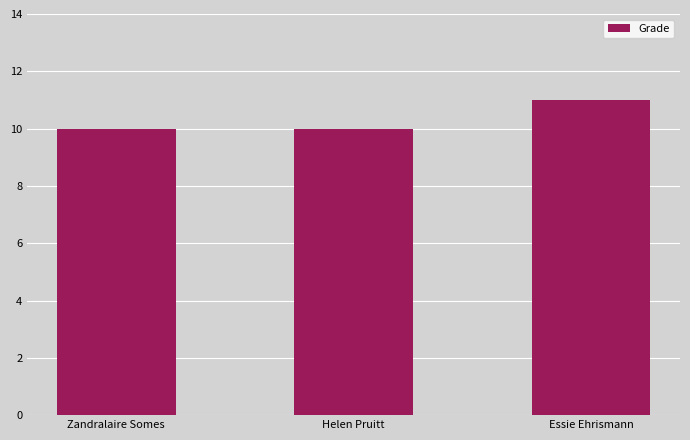

What position from the right is Helen Pruitt?

2